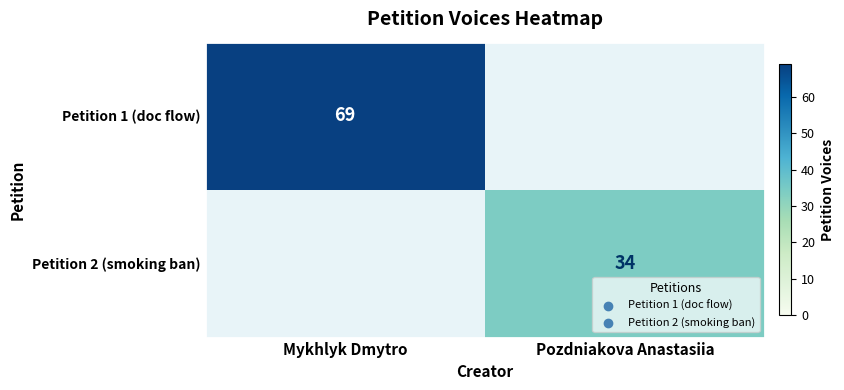

Count the number of data series in this chart.

2